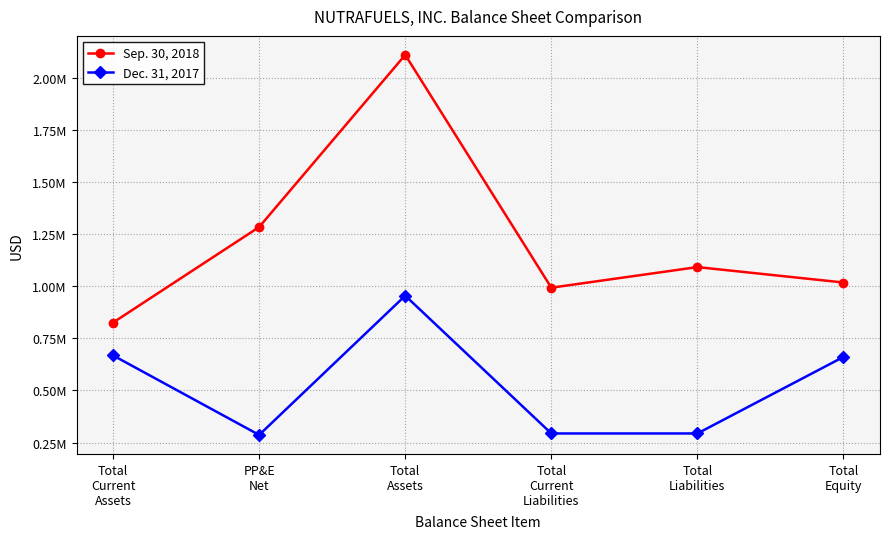

What is the minimum value shown in the chart?

286530